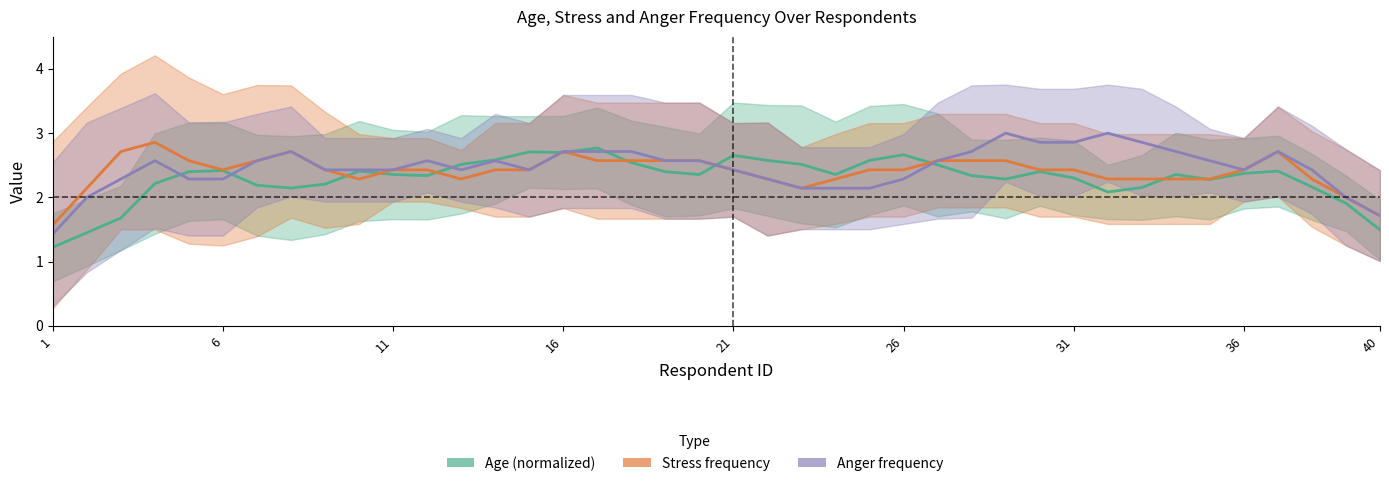

At which label does Anger frequency reach its minimum?

1